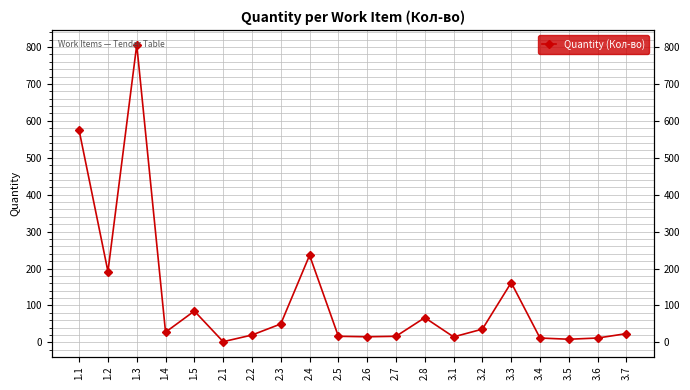

Which category has the highest value across all series?

1.3